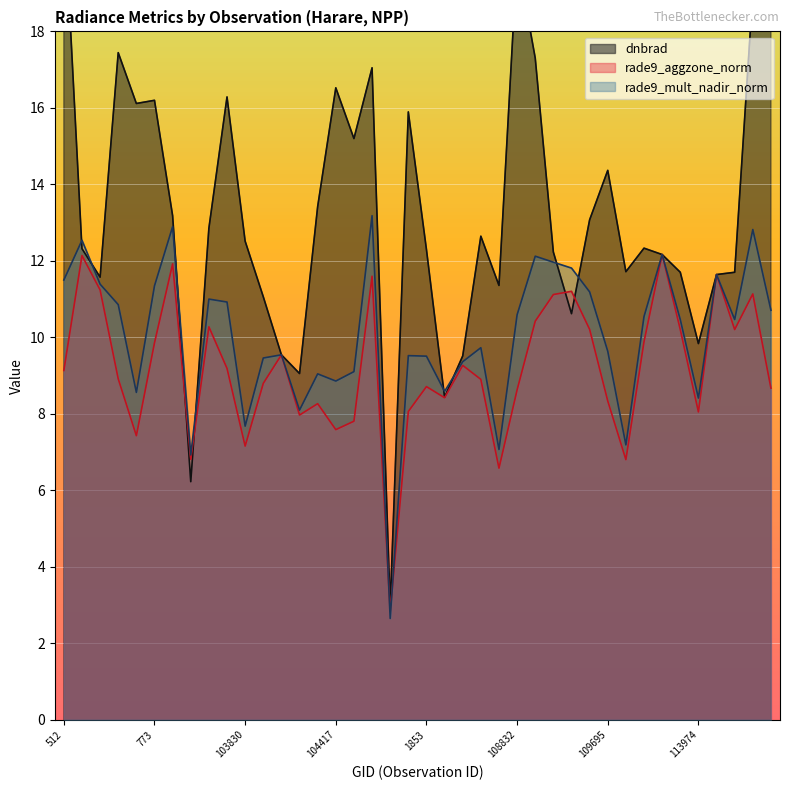

Which series changed the most between 917 and 1853?

dnbrad